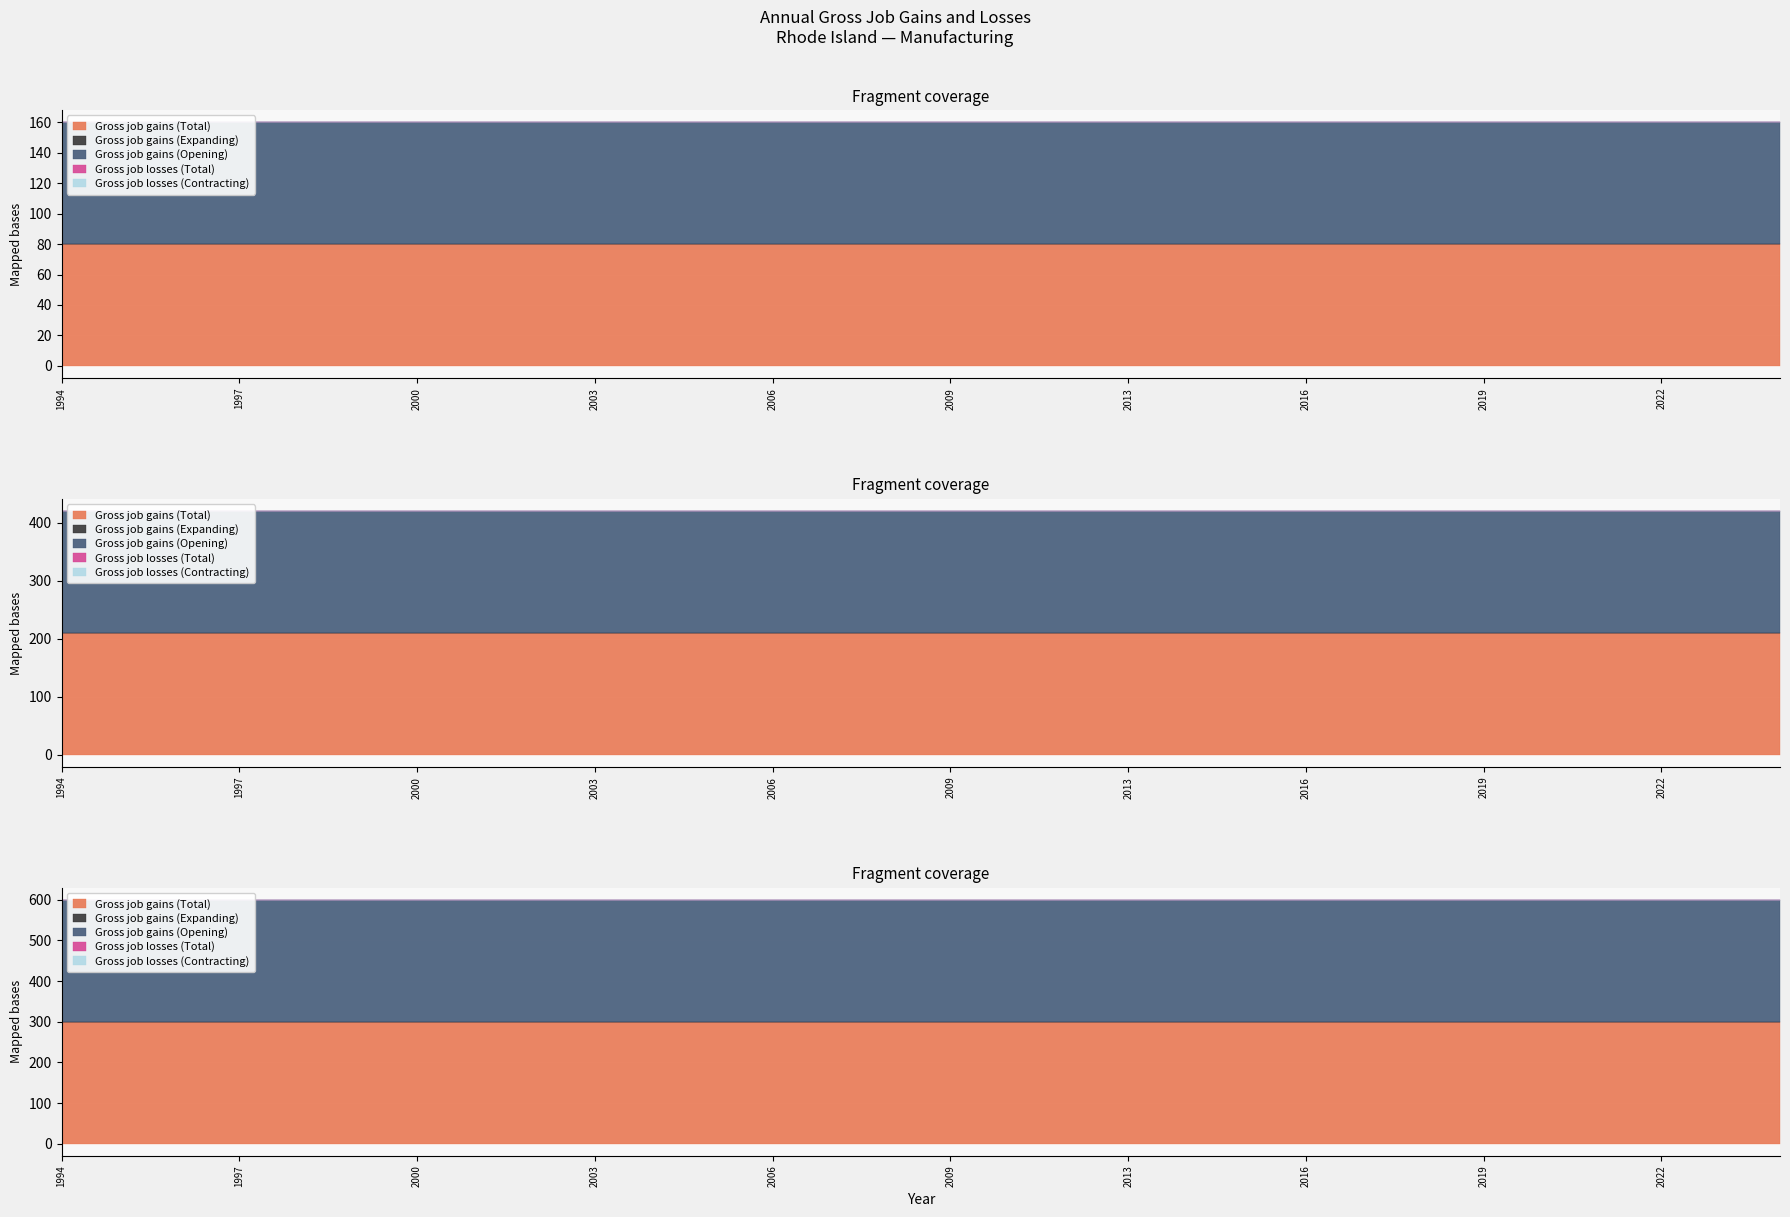

True or false: Gross job gains (Total) and Gross job losses (Contracting) cross at least once.

False